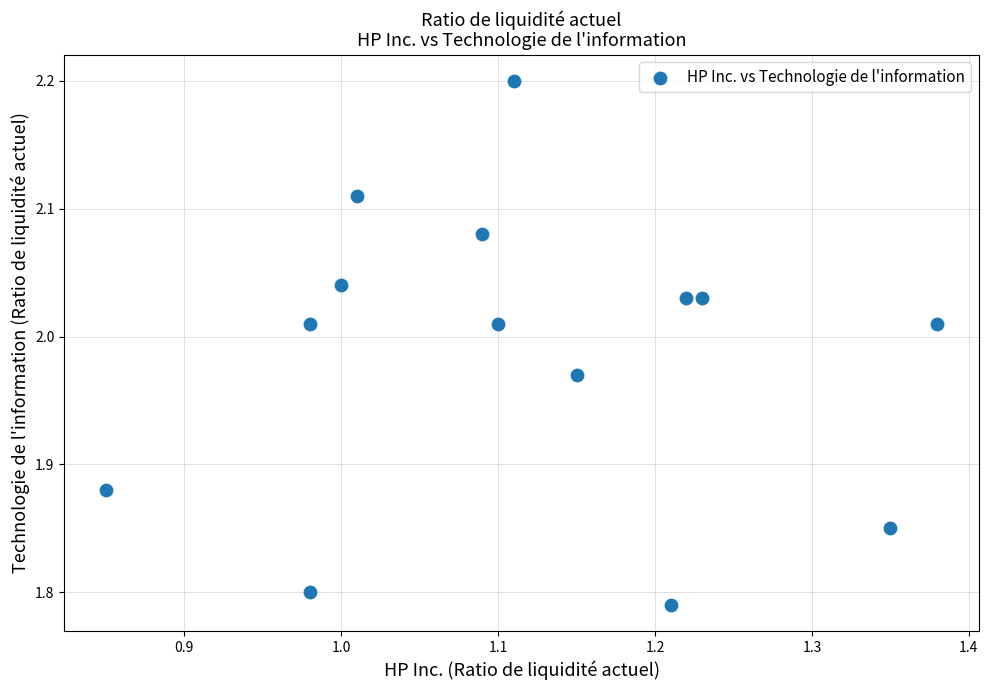

What is the range of X values (max minus min)?

0.5